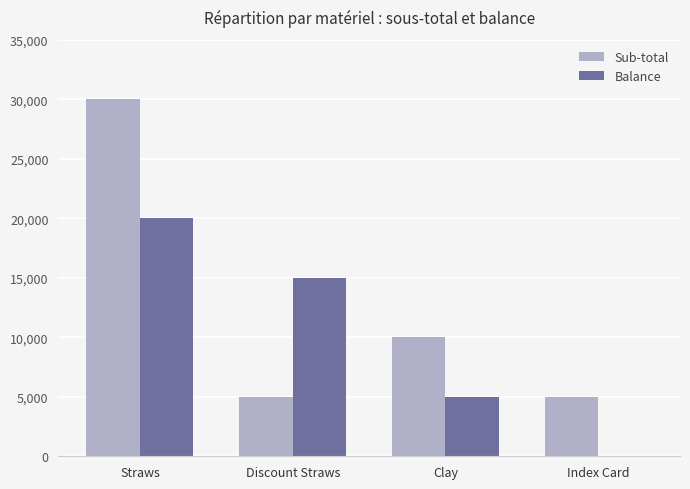

Reading left to right, transcribe all the data shown in this chart.

Sub-total: Straws=30000	Discount Straws=5000	Clay=10000	Index Card=5000
Balance: Straws=20000	Discount Straws=15000	Clay=5000	Index Card=0